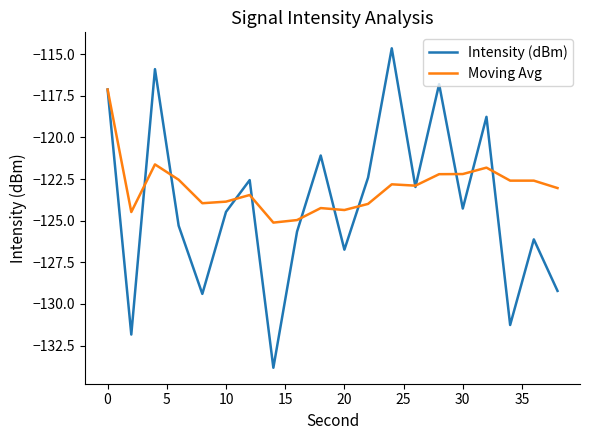

Rank the series by their average value, from lowest to highest.

Intensity (dBm), Moving Avg